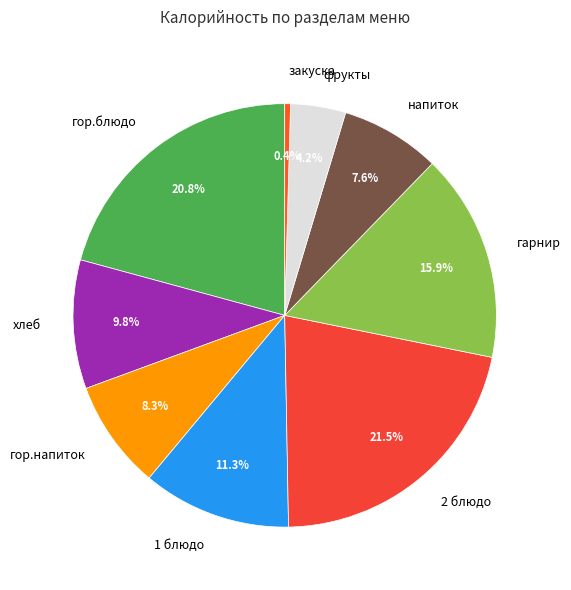

True or false: гор.напиток accounts for 8% of the total.

True